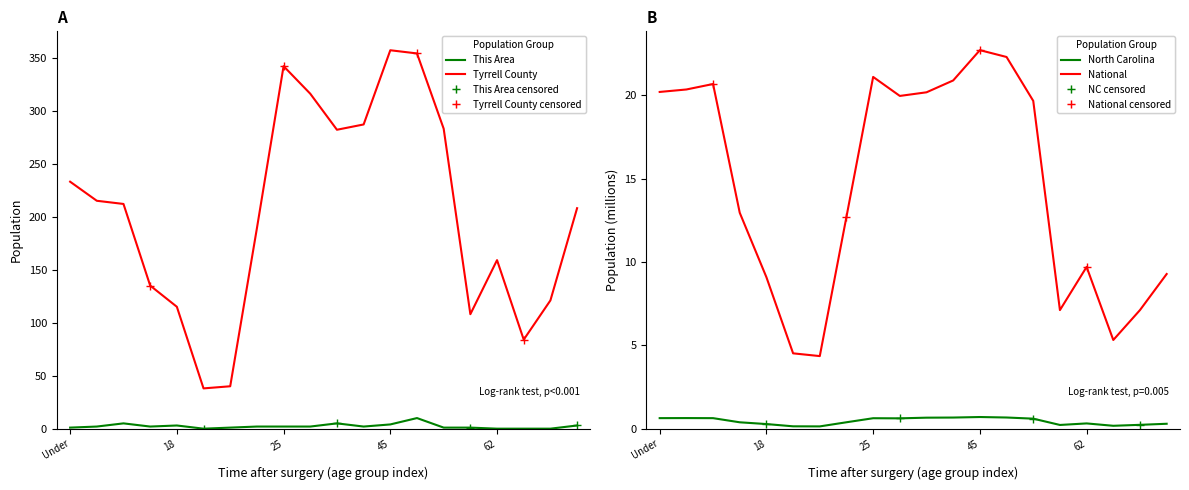

True or false: This Area and Tyrrell County cross at least once.

False